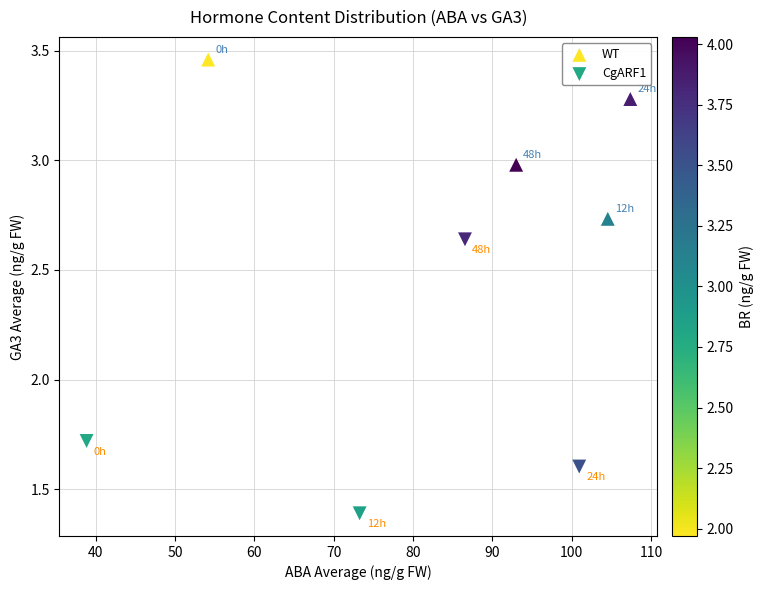

Which series has the widest spread of Y values?

CgARF1